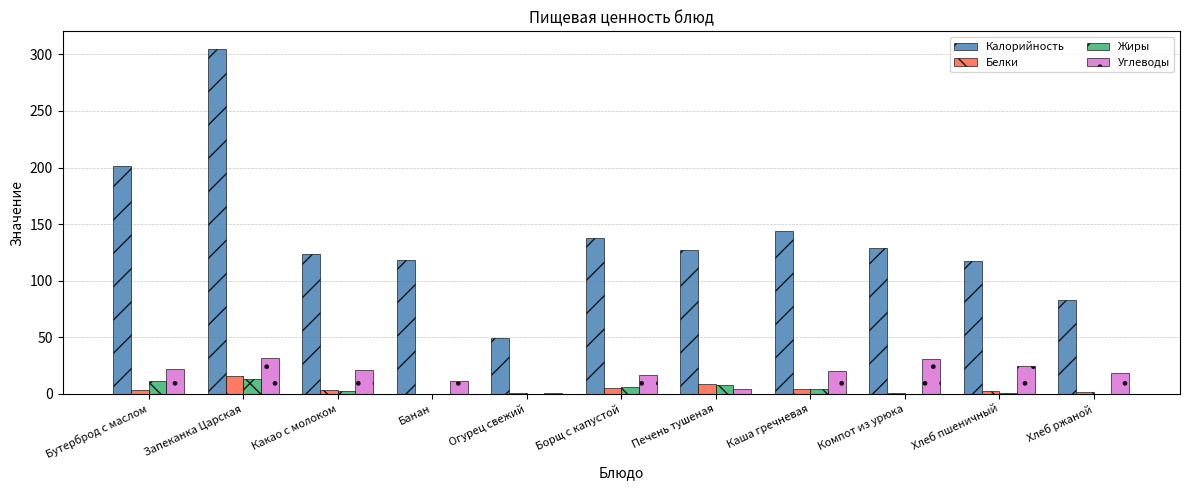

How many series are shown in this chart?

4